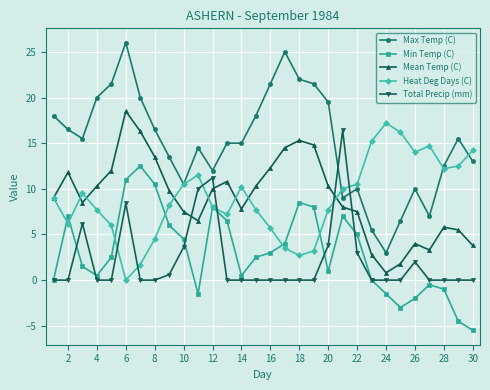

What is the minimum value shown in the chart?

-5.5